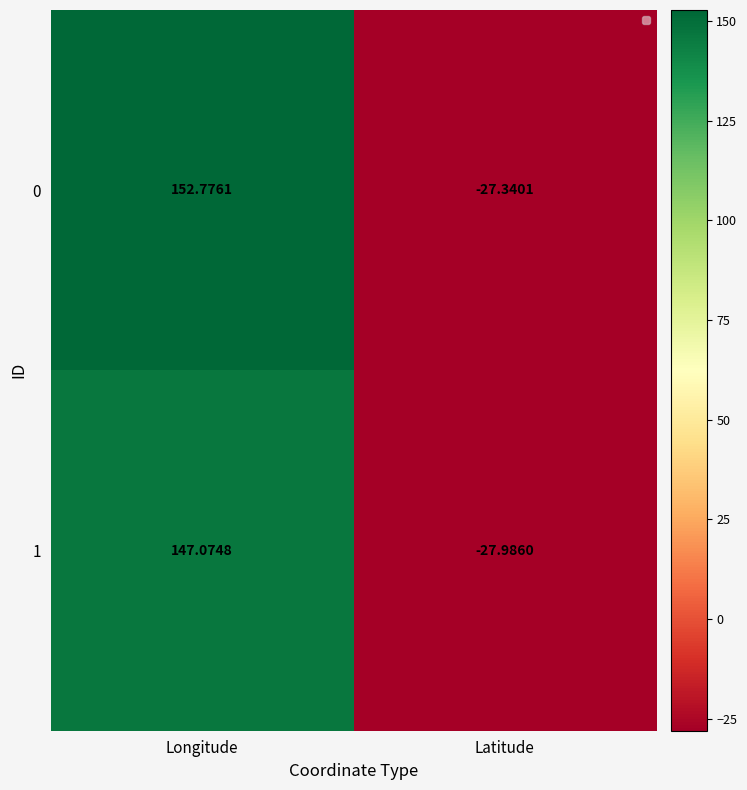

Which series has the widest spread of values?

0